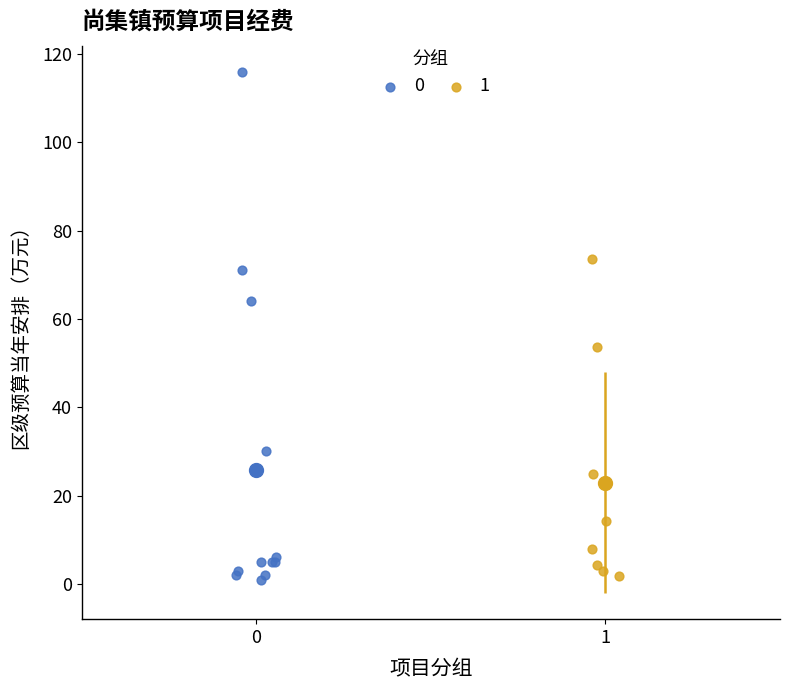

What are all the series names shown in the legend?

0, 1